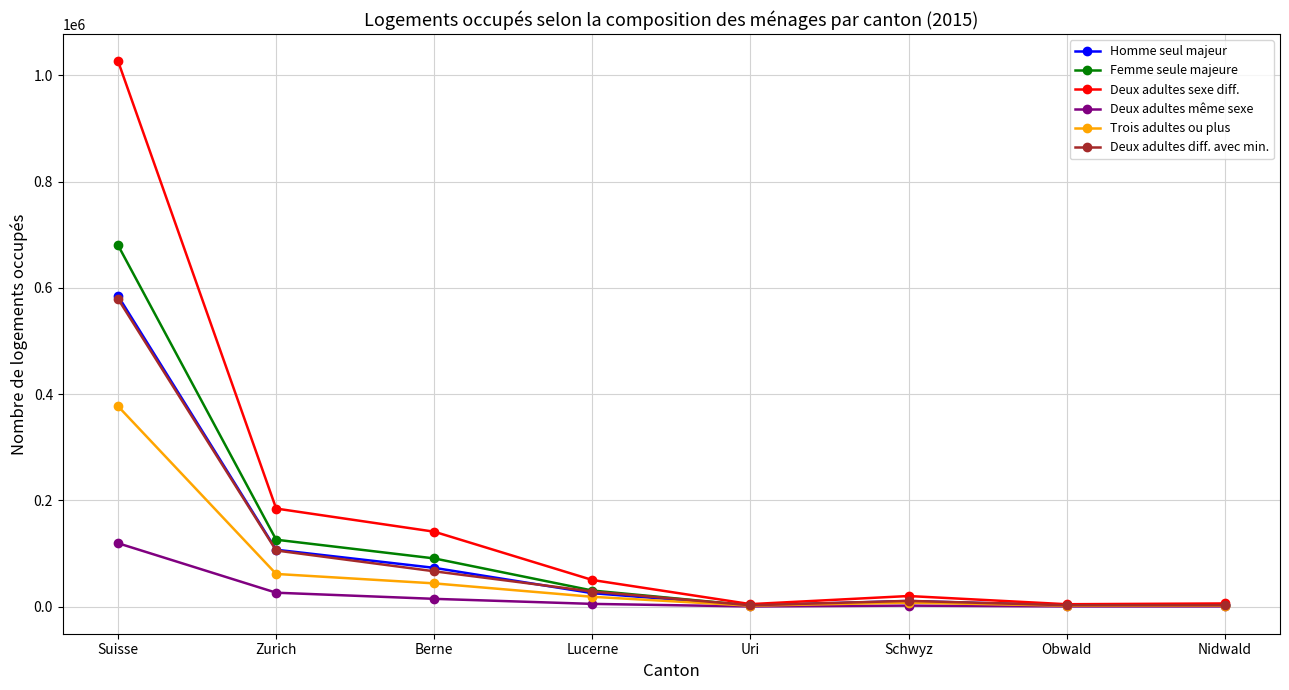

True or false: Deux adultes sexe diff. has a value of 141048 at Berne.

True